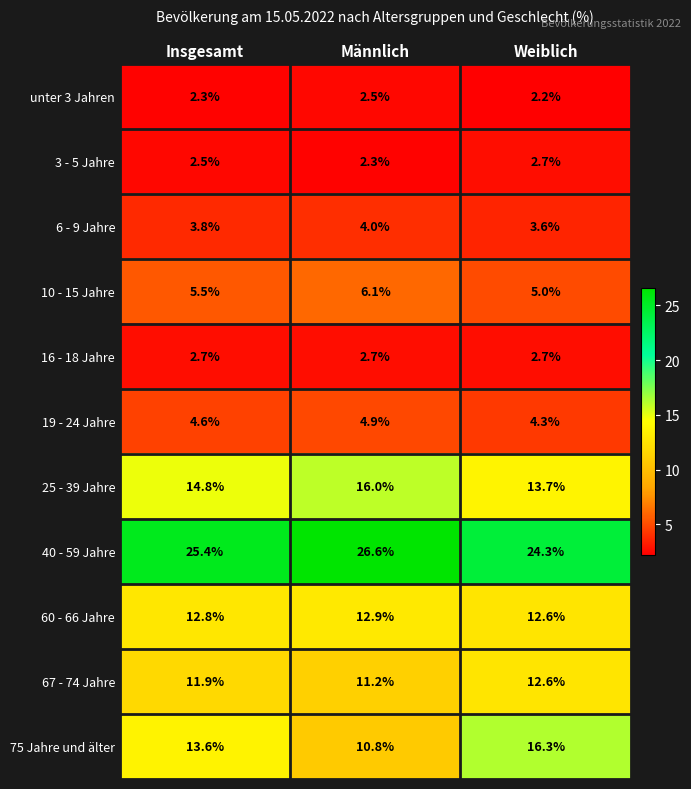

The value of 16 - 18 Jahre at Insgesamt is 2.7. True or false?

True